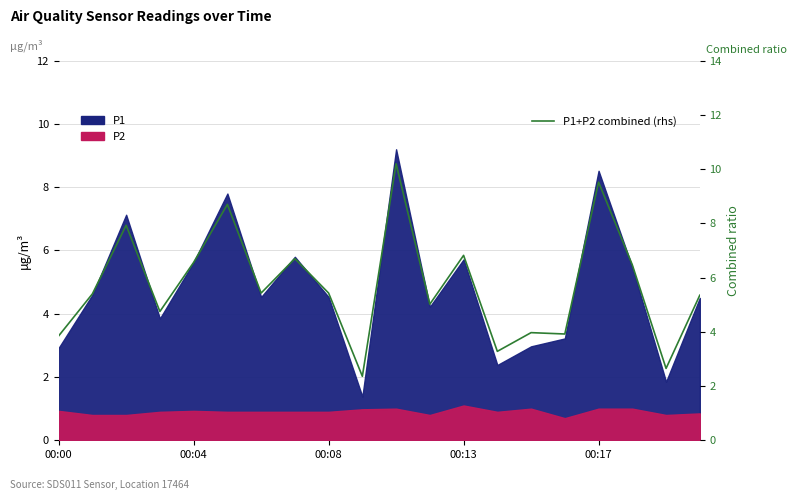

List the labels in order of value, largest first.

10, 16, 5, 00:08, 12, 7, 00:17, 17, 6, 8, 00:04, 19, 11, 00:13, 14, 15, 00:00, 13, 18, 9